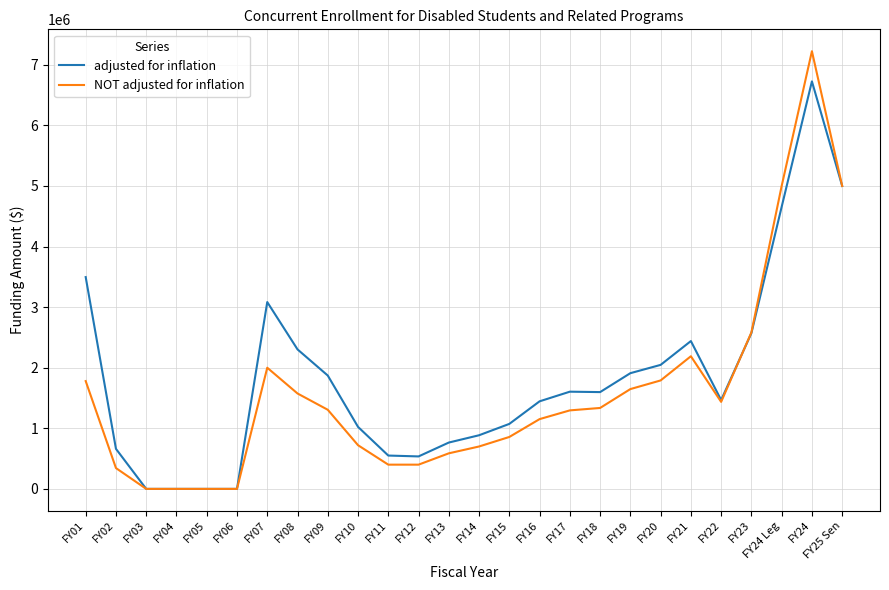

What is the difference between the adjusted for inflation values at FY11 and FY24?

6176330